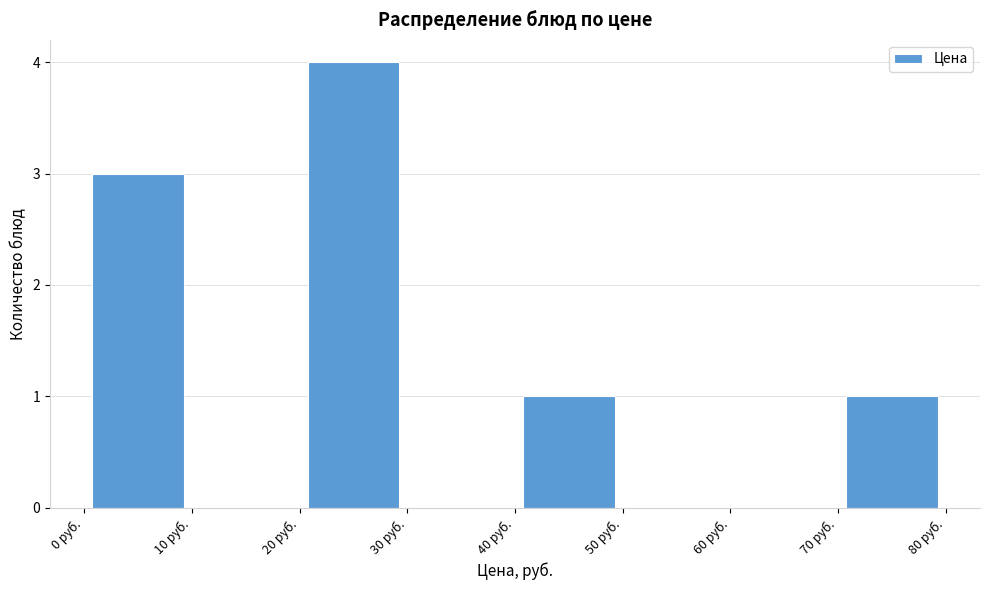

How tall is the bar that spans 0 to 10 on the x-axis? The values are not printed on the chart, so give them approximately, as read against the axis.

3